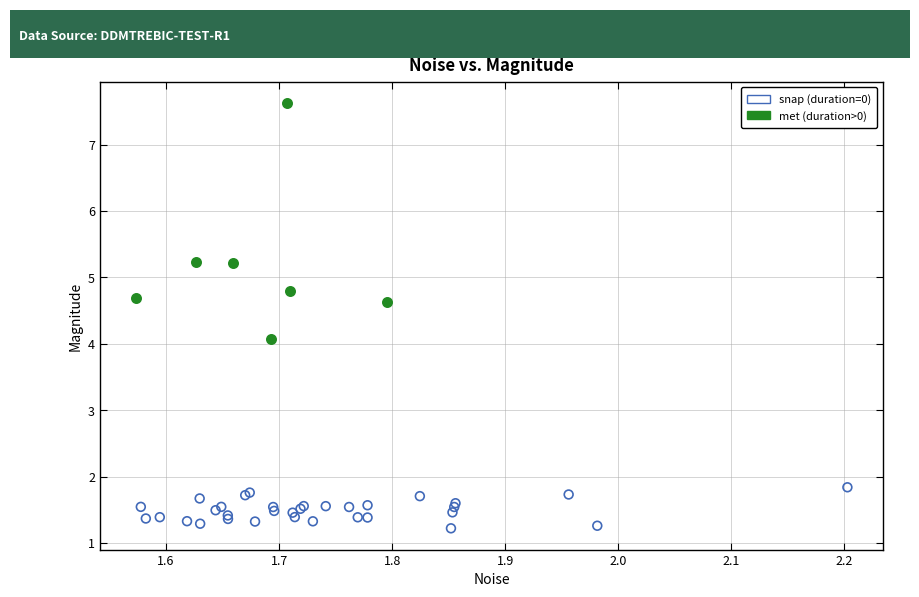

Which series reaches the minimum Y coordinate?

snap (duration=0)